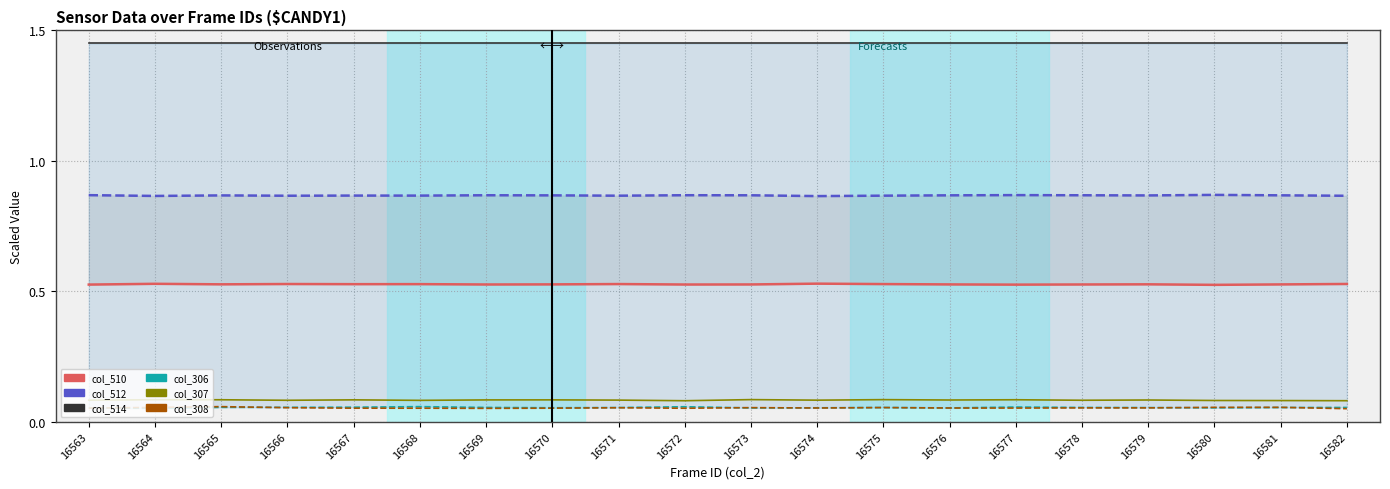

Reading right to left, list all the values displayed in this chart.

col_510: 0.5	0.5	0.5	0.5	0.5	0.5	0.5	0.5	0.5	0.5	0.5	0.5	0.5	0.5	0.5	0.5	0.5	0.5	0.5	0.5
col_512: 0.9	0.9	0.9	0.9	0.9	0.9	0.9	0.9	0.9	0.9	0.9	0.9	0.9	0.9	0.9	0.9	0.9	0.9	0.9	0.9
col_514: 1.4	1.4	1.4	1.4	1.4	1.4	1.4	1.4	1.4	1.4	1.4	1.4	1.4	1.4	1.4	1.4	1.4	1.4	1.4	1.4
col_306: 0.1	0.1	0.1	0.1	0.1	0.1	0.1	0.1	0.1	0.1	0.1	0.1	0.1	0.1	0.1	0.1	0.1	0.1	0.1	0.1
col_307: 0.1	0.1	0.1	0.1	0.1	0.1	0.1	0.1	0.1	0.1	0.1	0.1	0.1	0.1	0.1	0.1	0.1	0.1	0.1	0.1
col_308: 0.1	0.1	0.1	0.1	0.1	0.1	0.1	0.1	0.1	0.1	0.1	0.1	0.1	0.1	0.1	0.1	0.1	0.1	0.1	0.1